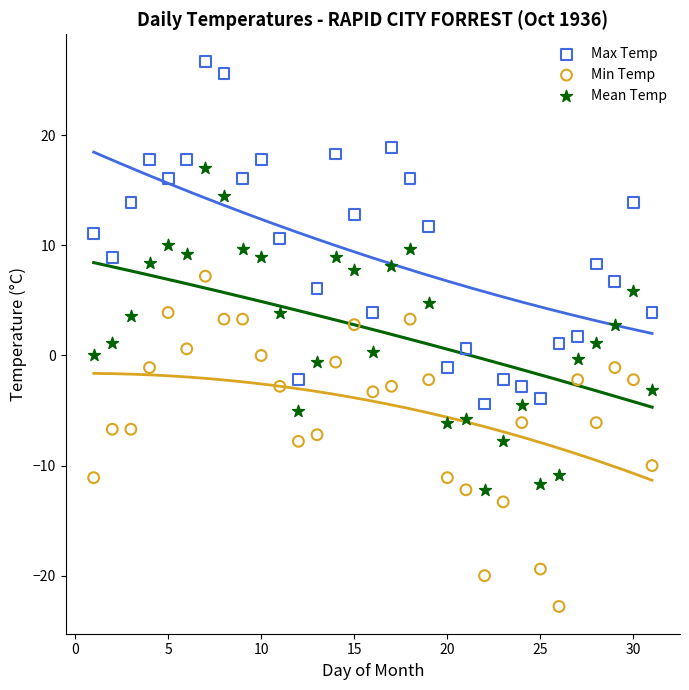

What are all the series names shown in the legend?

Max Temp, Min Temp, Mean Temp